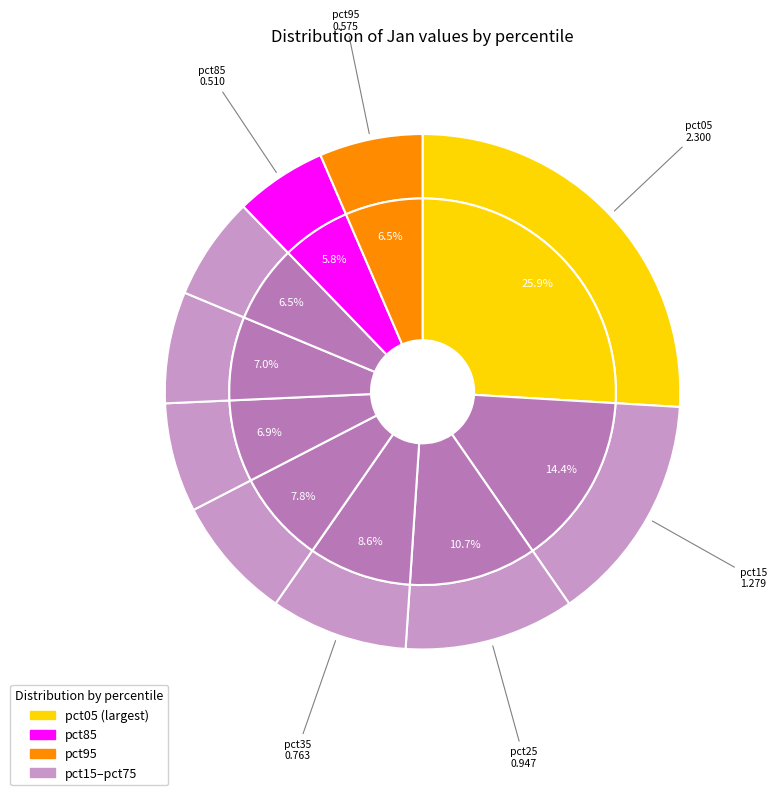

What is the smallest slice in the pie chart?

pct85